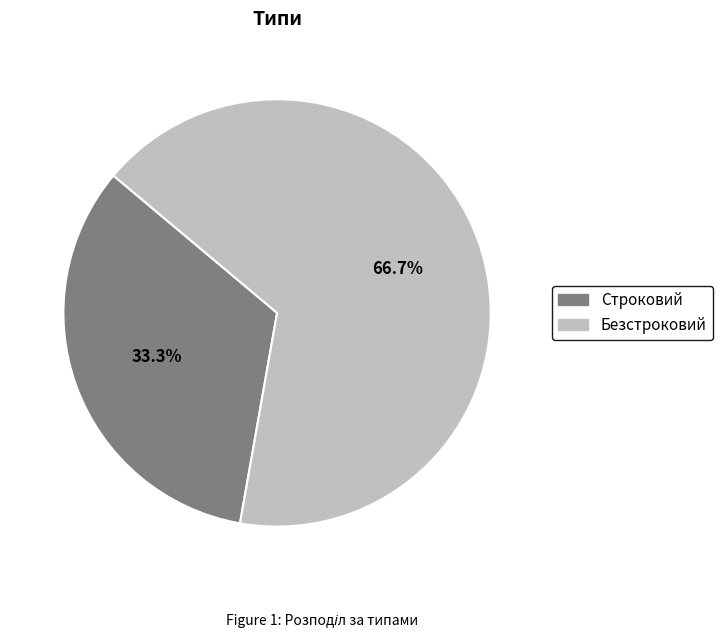

What is the largest slice in the pie chart?

Безстроковий